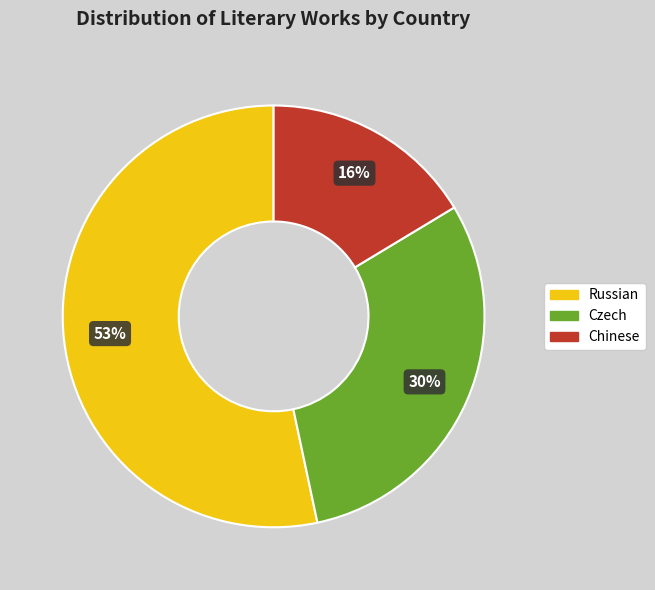

Which slice is the largest?

Russian